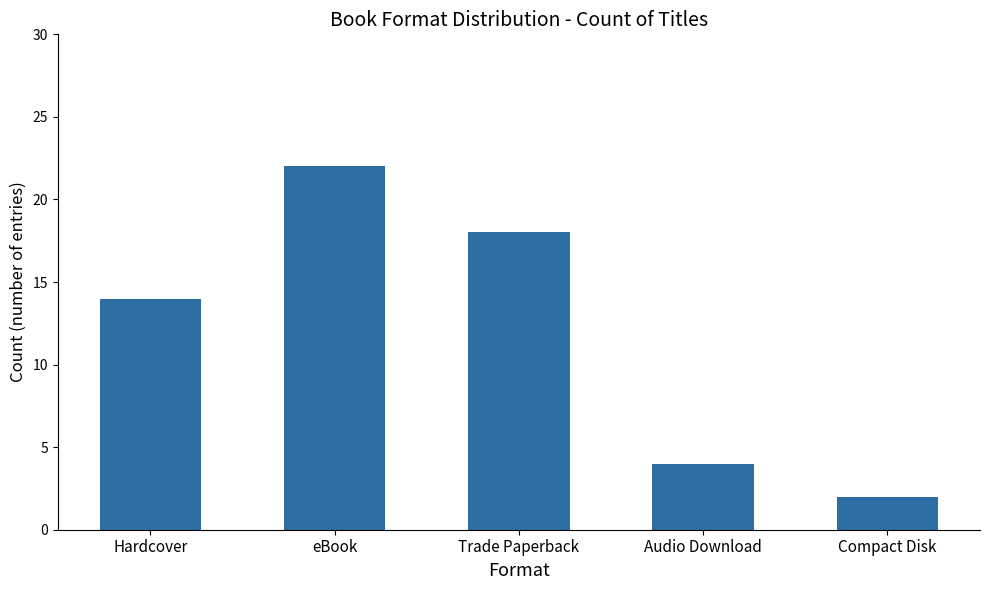

Reading right to left, list all the values displayed in this chart.

2	4	18	22	14